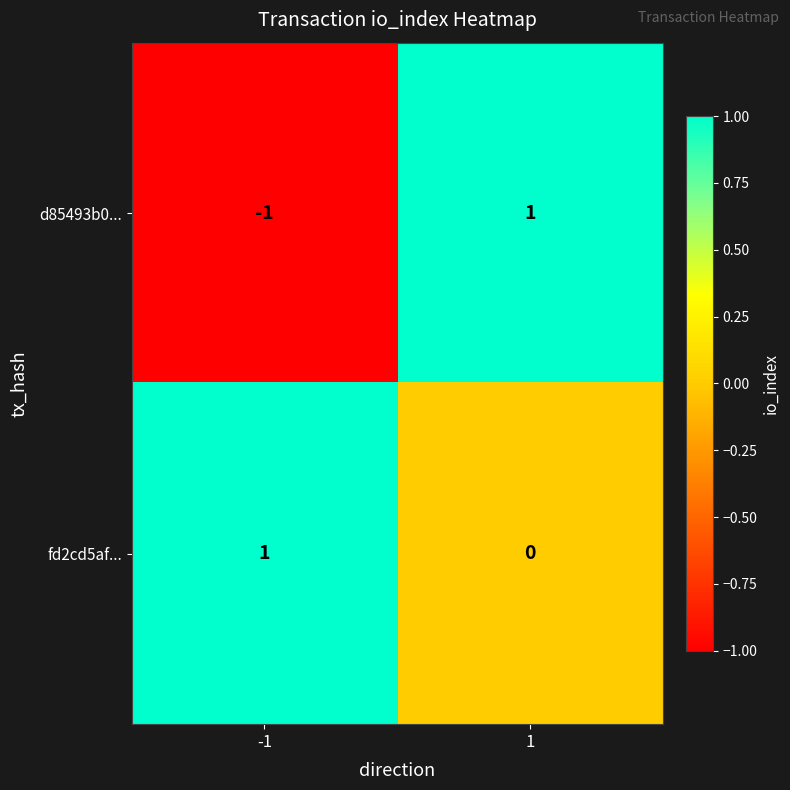

Count the number of categories in the chart.

2